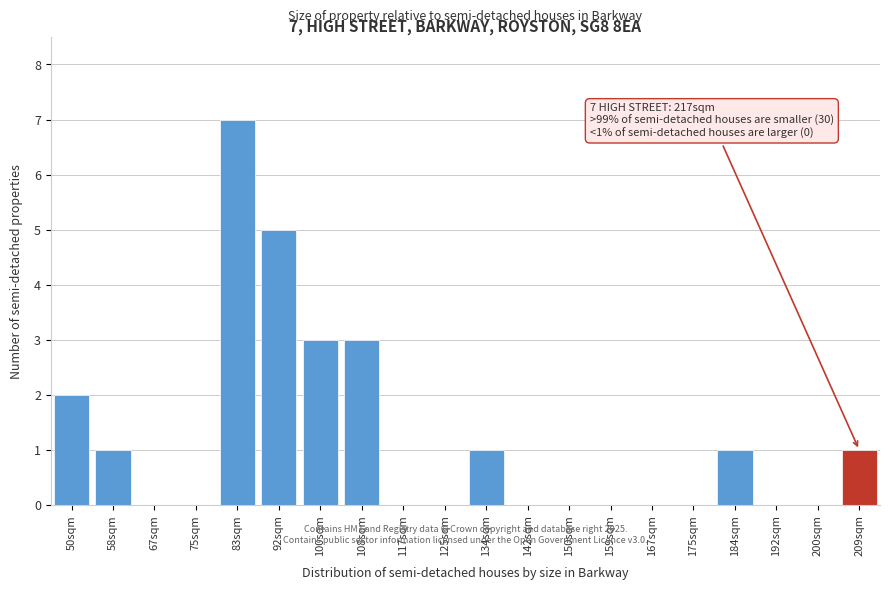

Reading left to right, what are all the values shown in this chart?

50sqm=2	58sqm=1	67sqm=0	75sqm=0	83sqm=7	92sqm=5	100sqm=3	108sqm=3	117sqm=0	125sqm=0	134sqm=1	142sqm=0	150sqm=0	159sqm=0	167sqm=0	175sqm=0	184sqm=1	192sqm=0	200sqm=0	209sqm=1